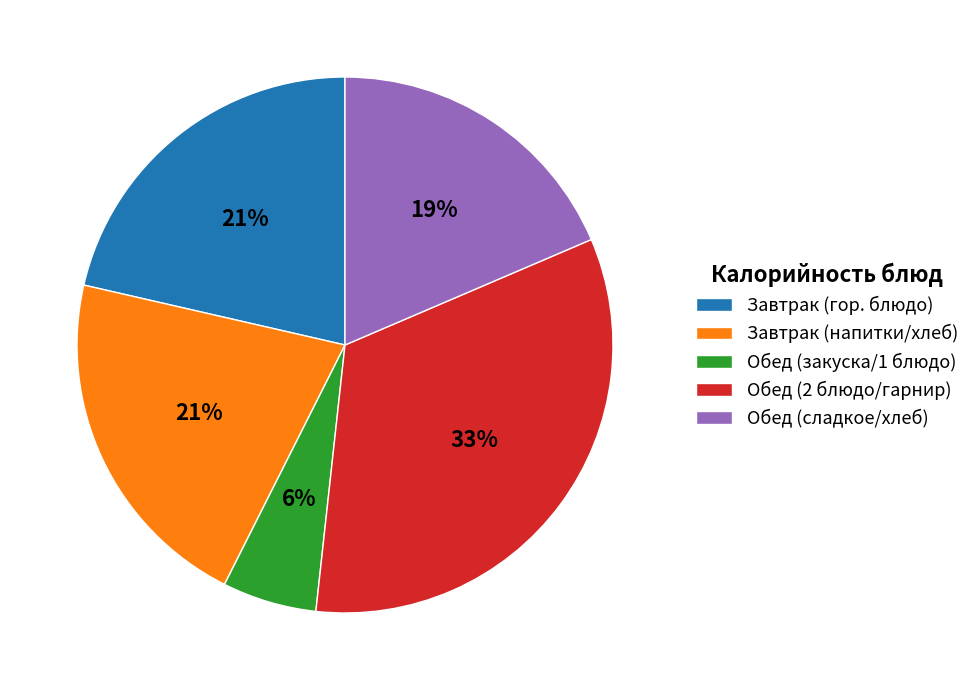

How many segments does this pie chart have?

5